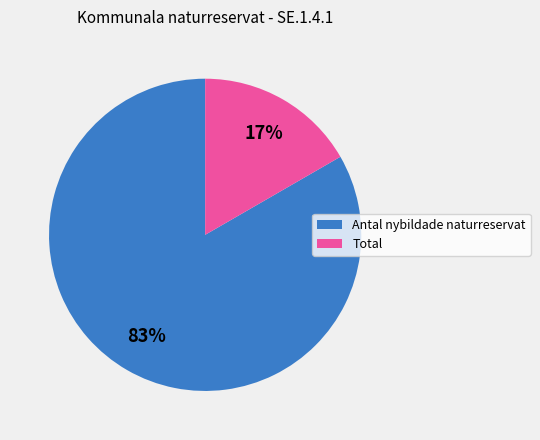

What is the majority slice?

Antal nybildade naturreservat